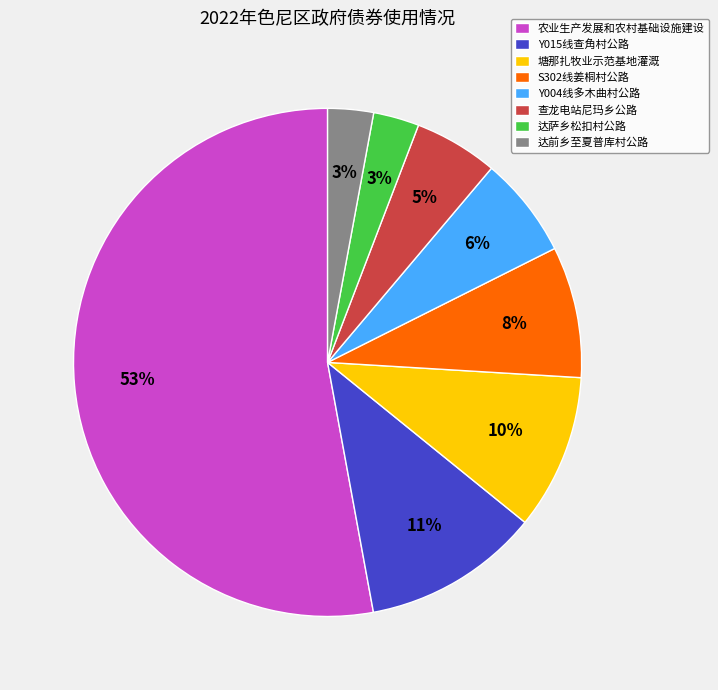

To the nearest percent, what portion does 查龙电站尼玛乡公路 represent?

5%